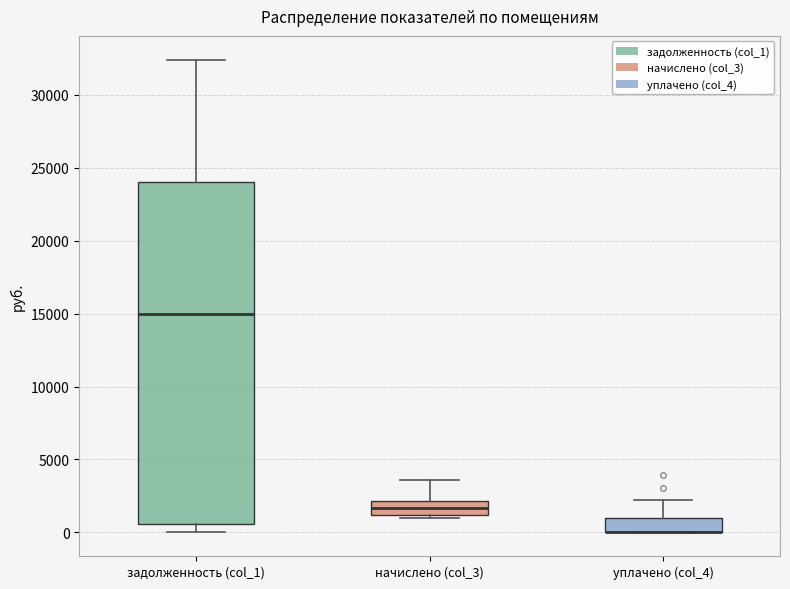

Where does the median line of the box for начислено (col_3) sit on the y-axis? The values are not printed on the chart, so give them approximately, as read against the axis.

1500